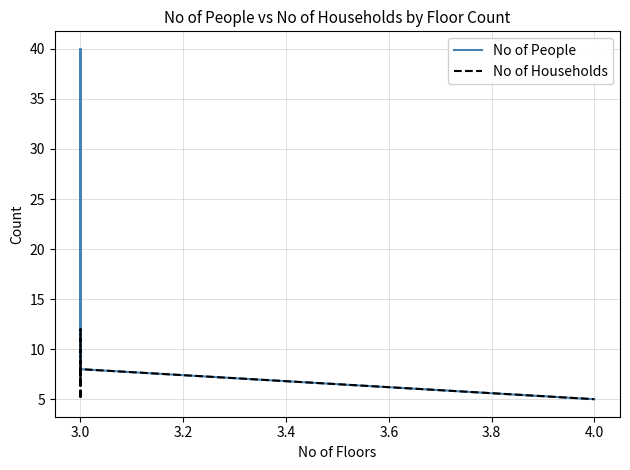

True or false: No of People has more than 0 points higher than both neighbors.

True